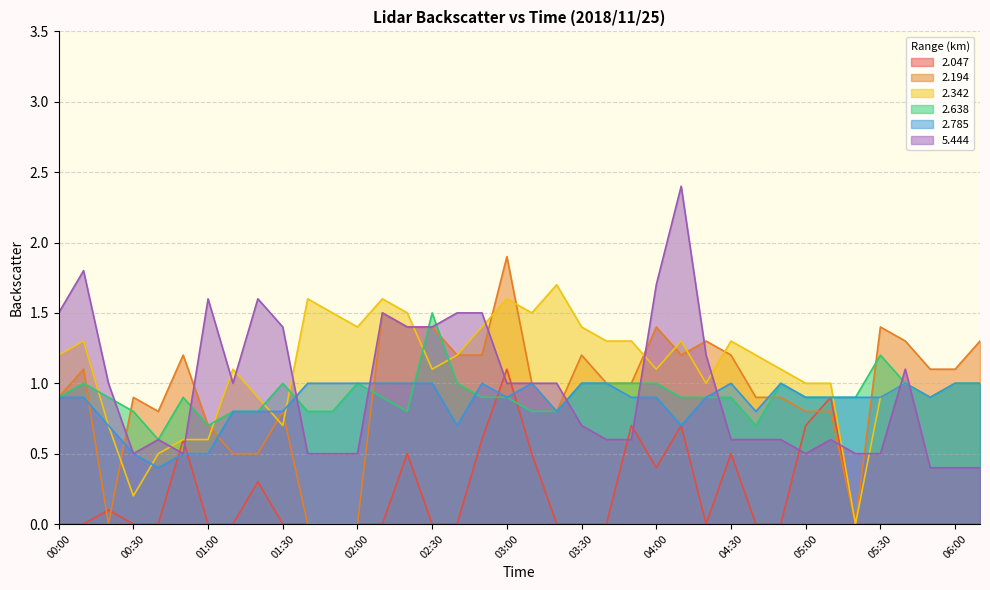

How many intersections are there between 2.638 and 2.785?

3